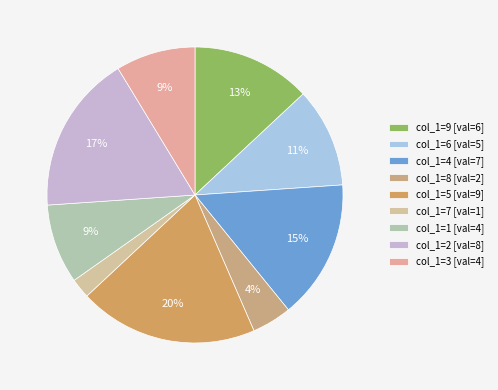

Is there a majority slice in this chart?

No